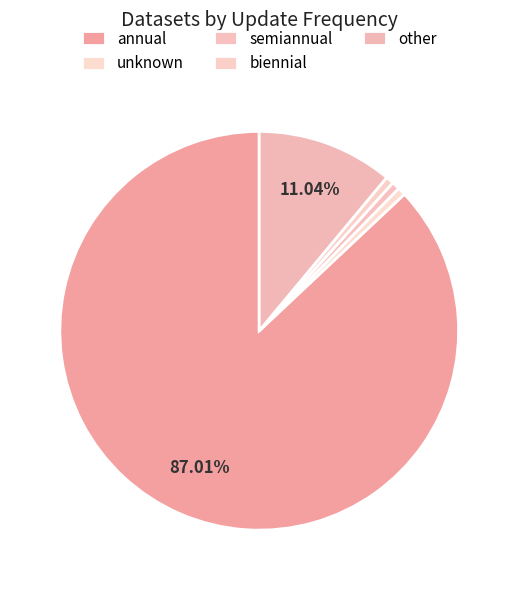

What percentage do semiannual and biennial together represent?

1.3%